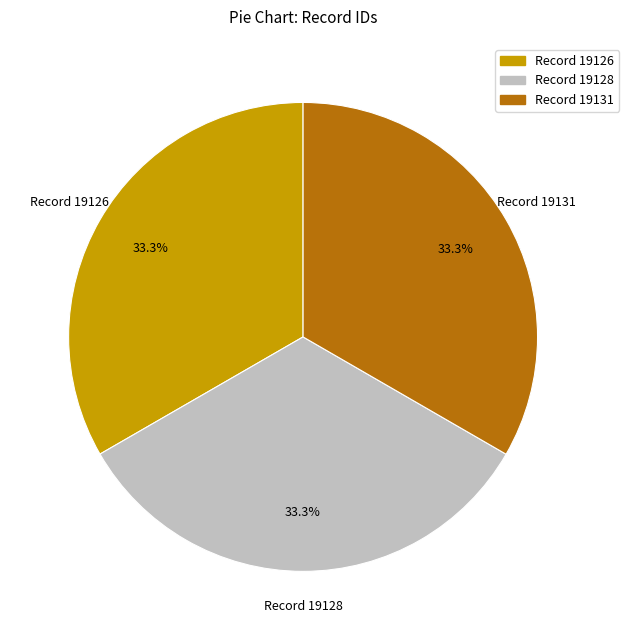

Is there any slice that represents more than half of the pie?

No